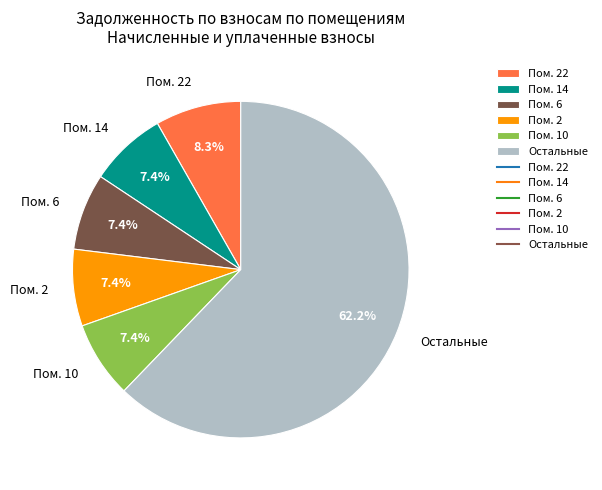

Which category accounts for the majority?

Остальные